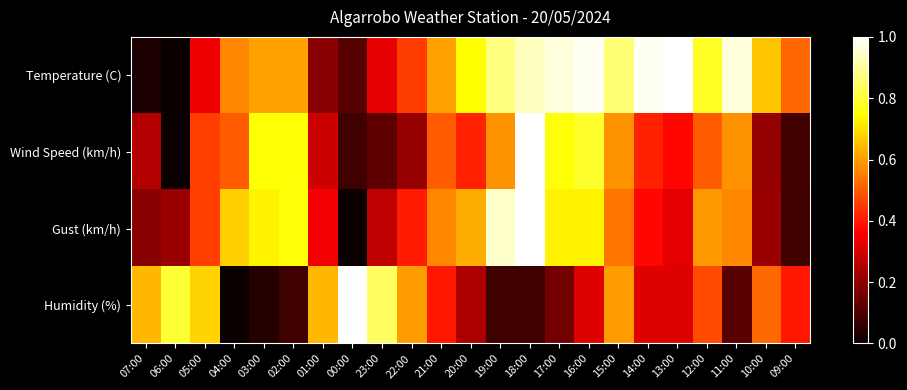

Reading right to left, list all the values displayed in this chart.

Temperature (C): 09:00=0.5	10:00=0.7	11:00=1.0	12:00=0.8	13:00=1.0	14:00=1.0	15:00=0.9	16:00=1.0	17:00=1.0	18:00=0.9	19:00=0.9	20:00=0.7	21:00=0.6	22:00=0.5	23:00=0.3	00:00=0.1	01:00=0.2	02:00=0.6	03:00=0.6	04:00=0.6	05:00=0.3	06:00=0.0	07:00=0.0
Wind Speed (km/h): 09:00=0.1	10:00=0.2	11:00=0.6	12:00=0.5	13:00=0.4	14:00=0.4	15:00=0.6	16:00=0.8	17:00=0.8	18:00=1.0	19:00=0.6	20:00=0.4	21:00=0.5	22:00=0.2	23:00=0.1	00:00=0.1	01:00=0.3	02:00=0.8	03:00=0.8	04:00=0.5	05:00=0.5	06:00=0.0	07:00=0.2
Gust (km/h): 09:00=0.1	10:00=0.2	11:00=0.6	12:00=0.6	13:00=0.3	14:00=0.4	15:00=0.5	16:00=0.7	17:00=0.7	18:00=1.0	19:00=0.9	20:00=0.6	21:00=0.6	22:00=0.4	23:00=0.3	00:00=0.0	01:00=0.4	02:00=0.8	03:00=0.7	04:00=0.7	05:00=0.5	06:00=0.2	07:00=0.2
Humidity (%): 09:00=0.4	10:00=0.5	11:00=0.1	12:00=0.5	13:00=0.3	14:00=0.3	15:00=0.6	16:00=0.3	17:00=0.2	18:00=0.1	19:00=0.1	20:00=0.2	21:00=0.4	22:00=0.6	23:00=0.8	00:00=1.0	01:00=0.6	02:00=0.1	03:00=0.0	04:00=0.0	05:00=0.7	06:00=0.8	07:00=0.6